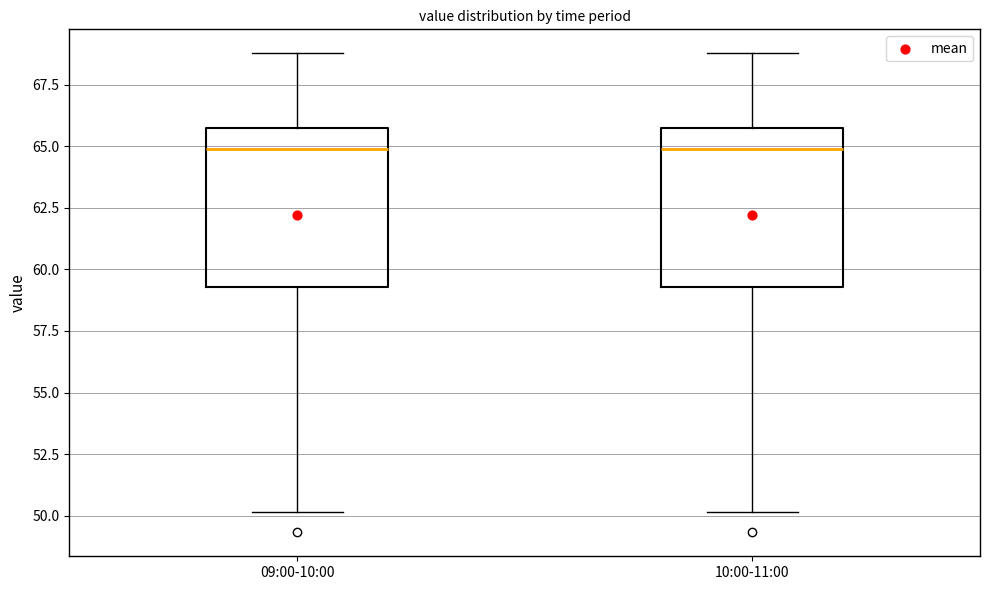

Reading left to right, read every box against the y-axis: the position of its median line, the range the box covers, and the ends of its whiskers. The values are not printed on the chart, so give them approximately, as read against the axis.

09:00-10:00: median 65.0, box 59.5 to 66.0, whiskers 50.0 to 69.0
10:00-11:00: median 65.0, box 59.5 to 66.0, whiskers 50.0 to 69.0